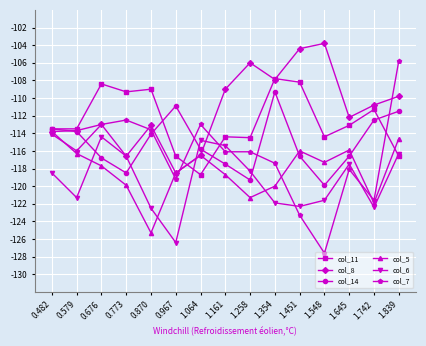

Does the chart have visible grid lines?

Yes